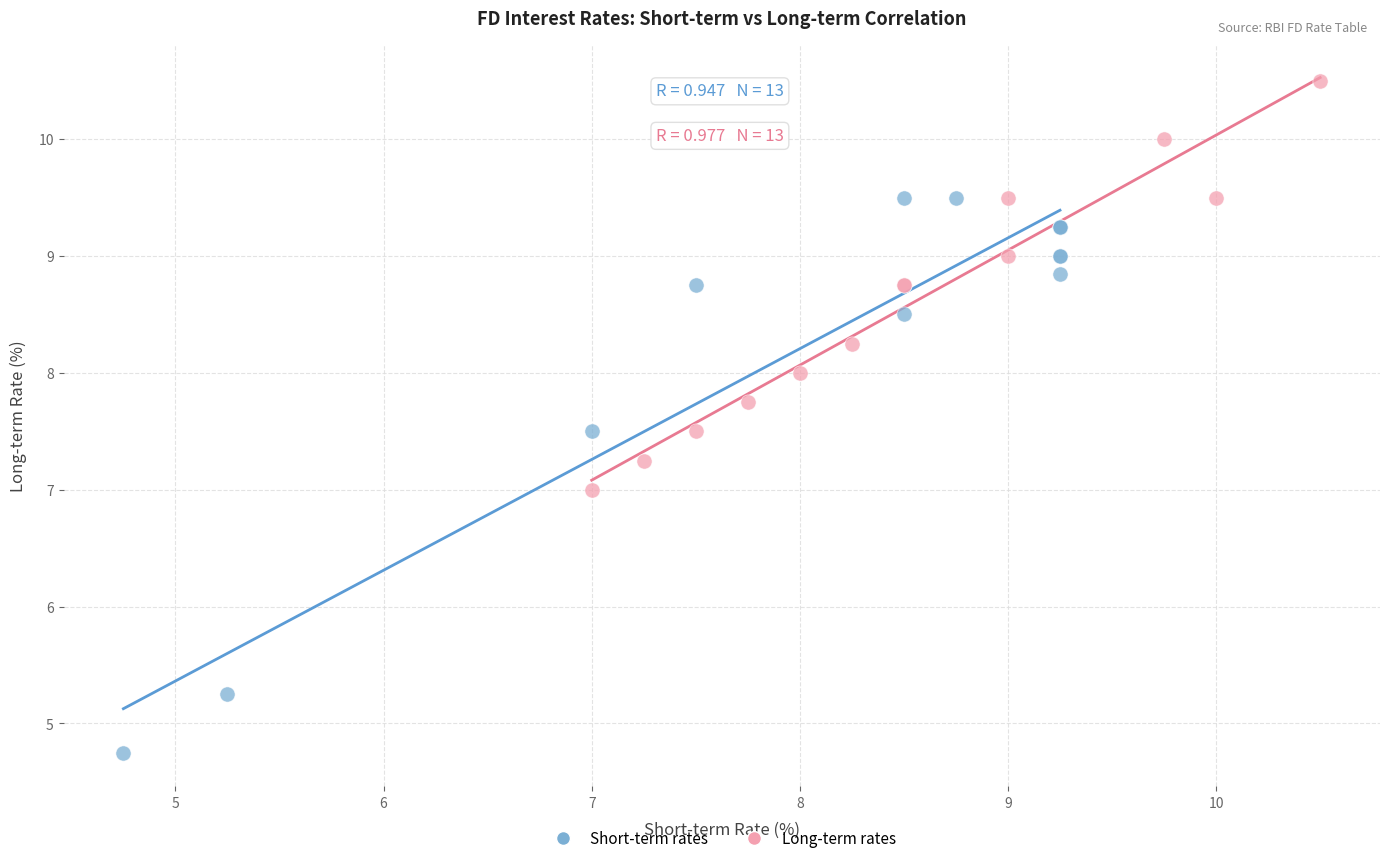

Which series reaches the minimum Y coordinate?

Short-term rates